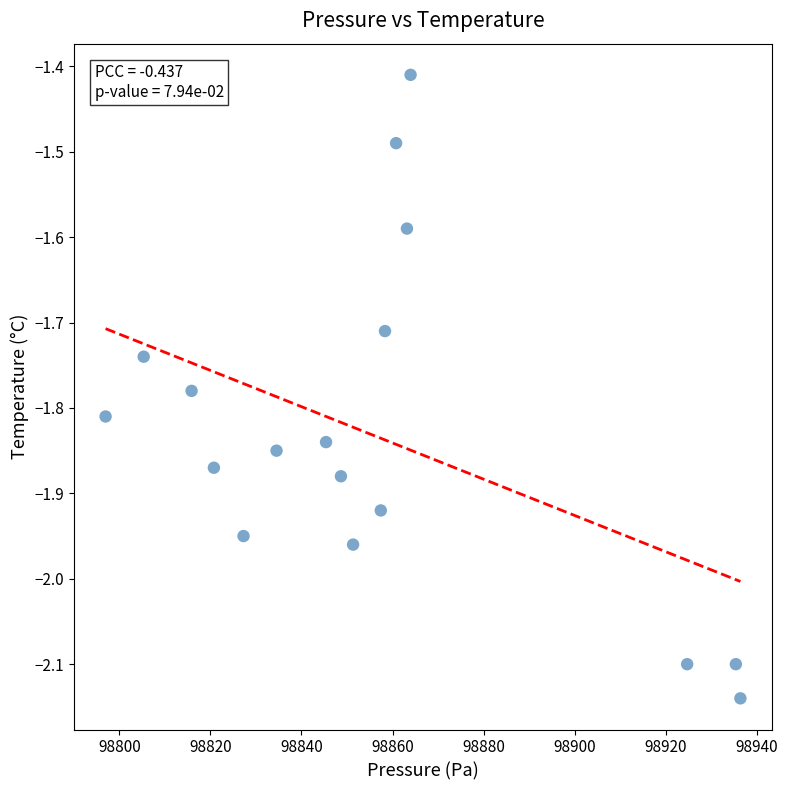

What is the range of X values (max minus min)?

139.4